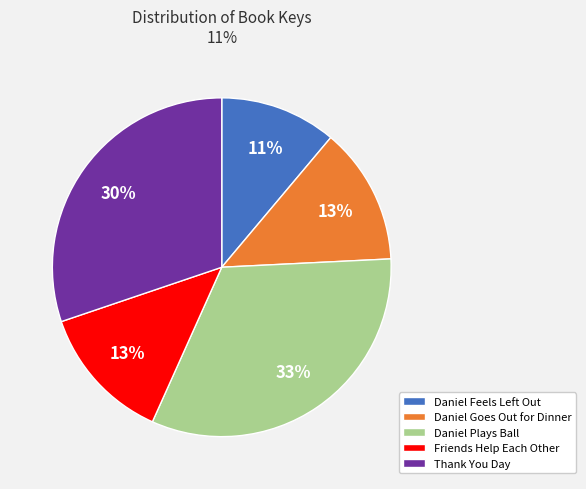

To the nearest percent, what is the combined percentage of Thank You Day and Daniel Goes Out for Dinner?

43%